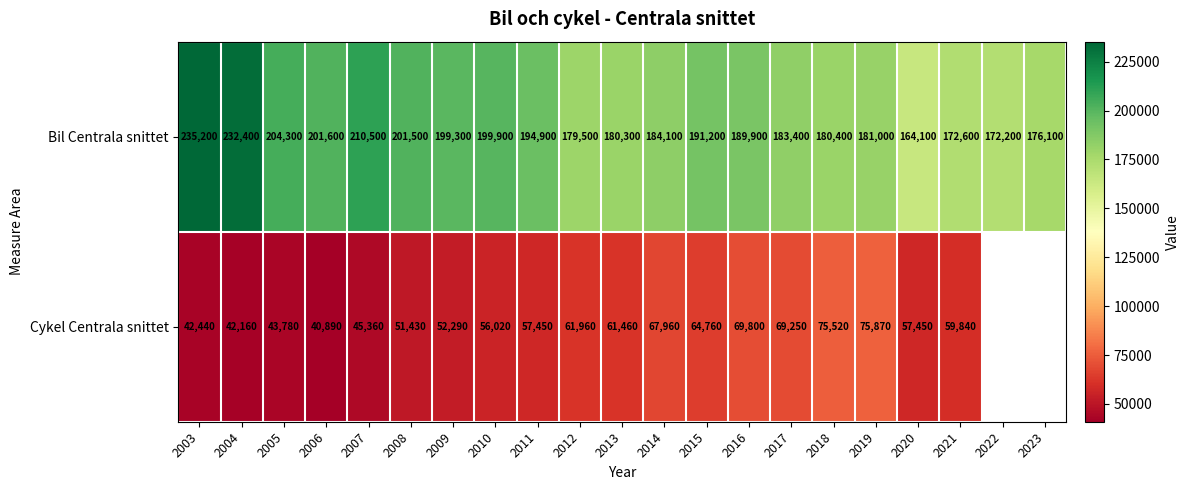

What is the difference between the highest and lowest values at 2021?

112760